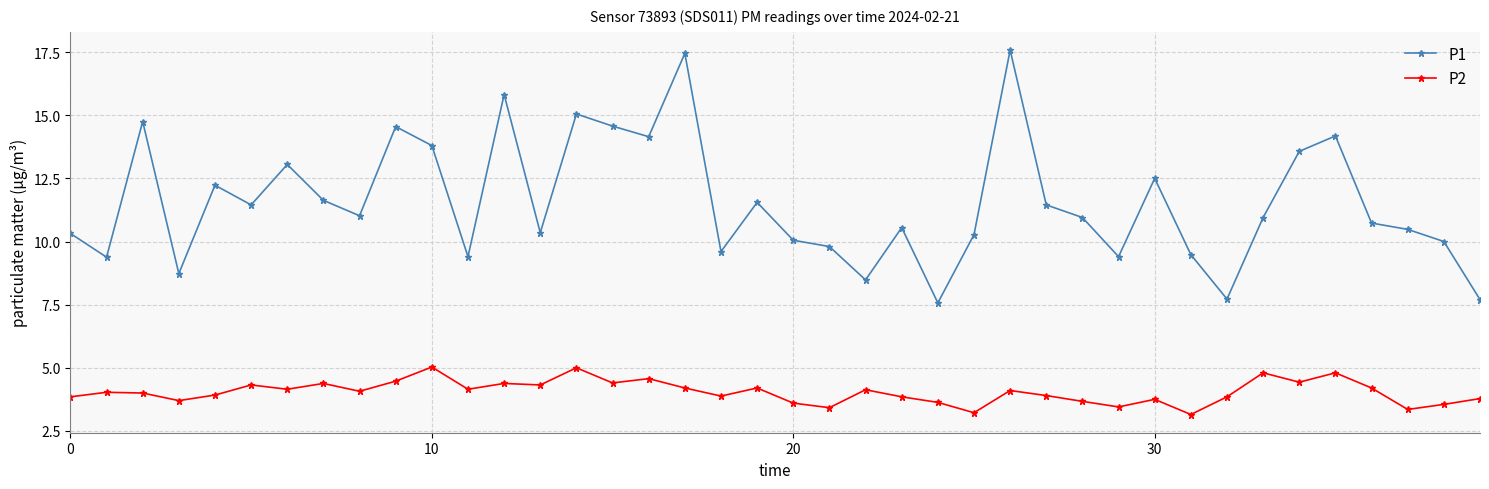

How many data points does each series have?

40